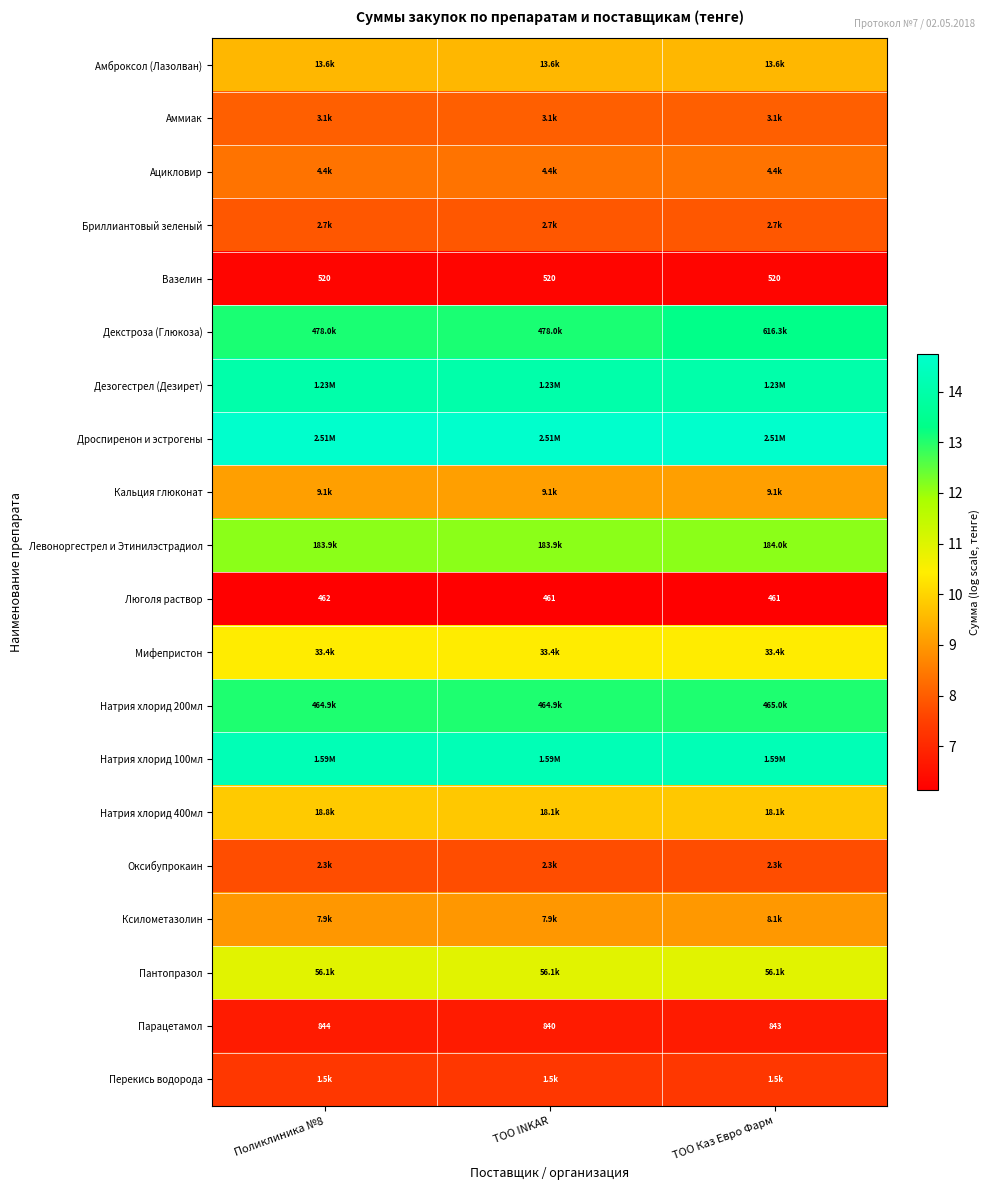

Where is Дезогестрел (Дезирет) nearest to the value 14?

Поликлиника №8